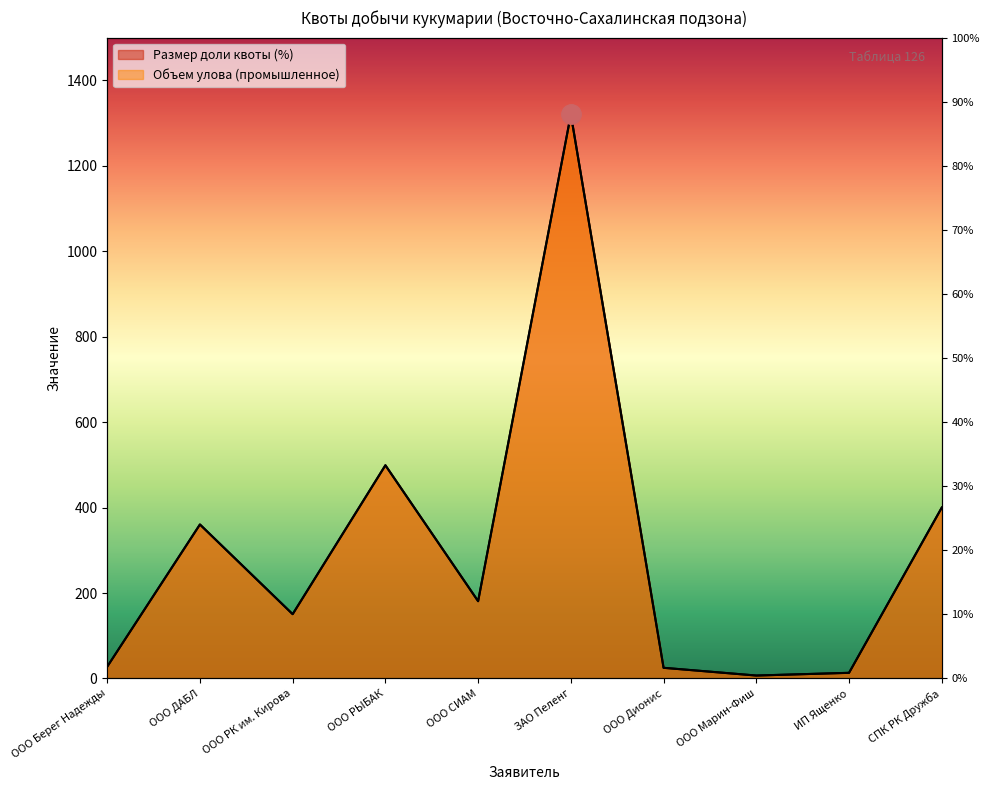

Which series has the largest range (max minus min)?

Размер доли квоты (%)